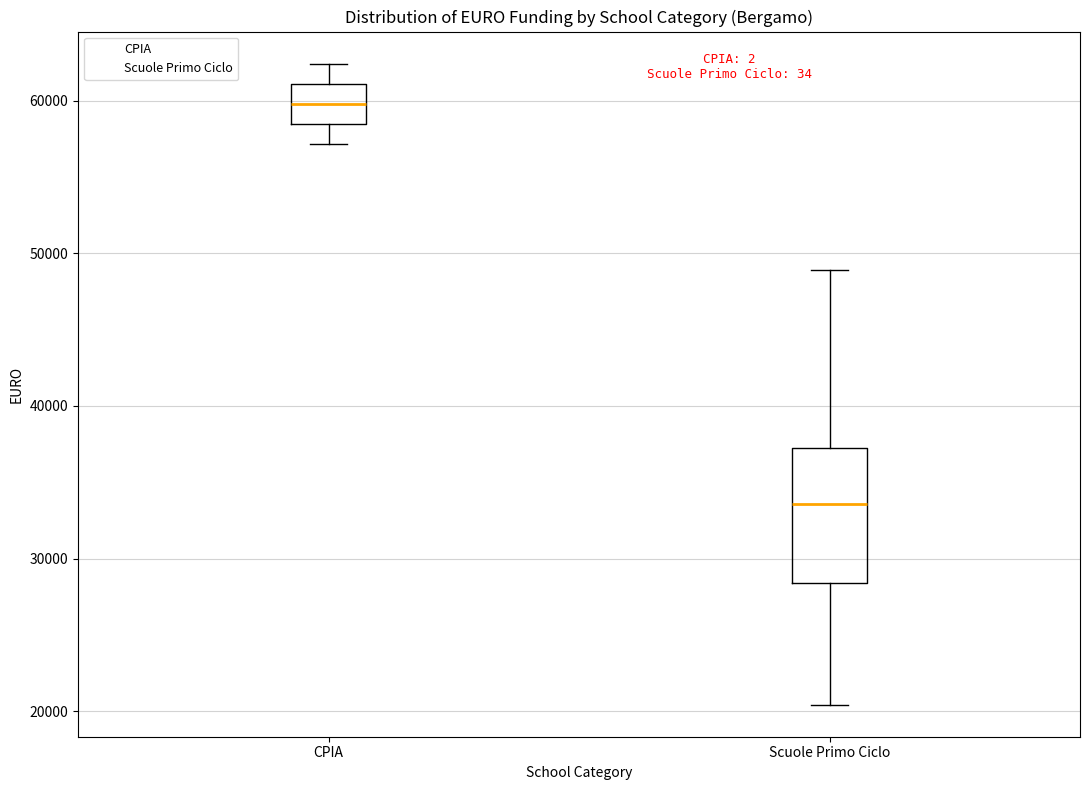

Which box's median line is the highest?

CPIA